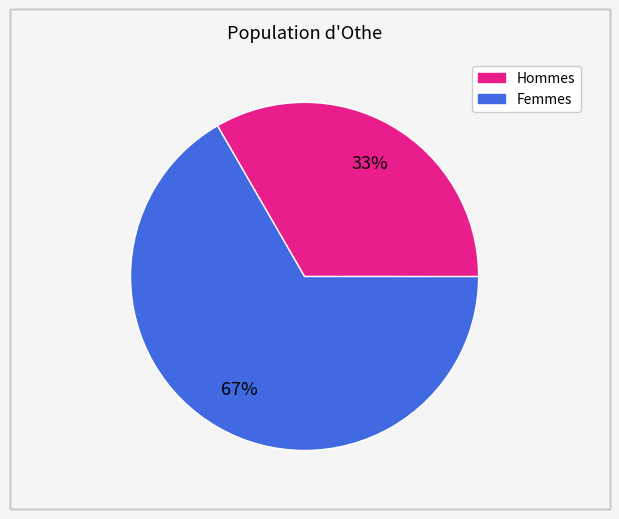

Is there any slice that represents more than half of the pie?

Yes